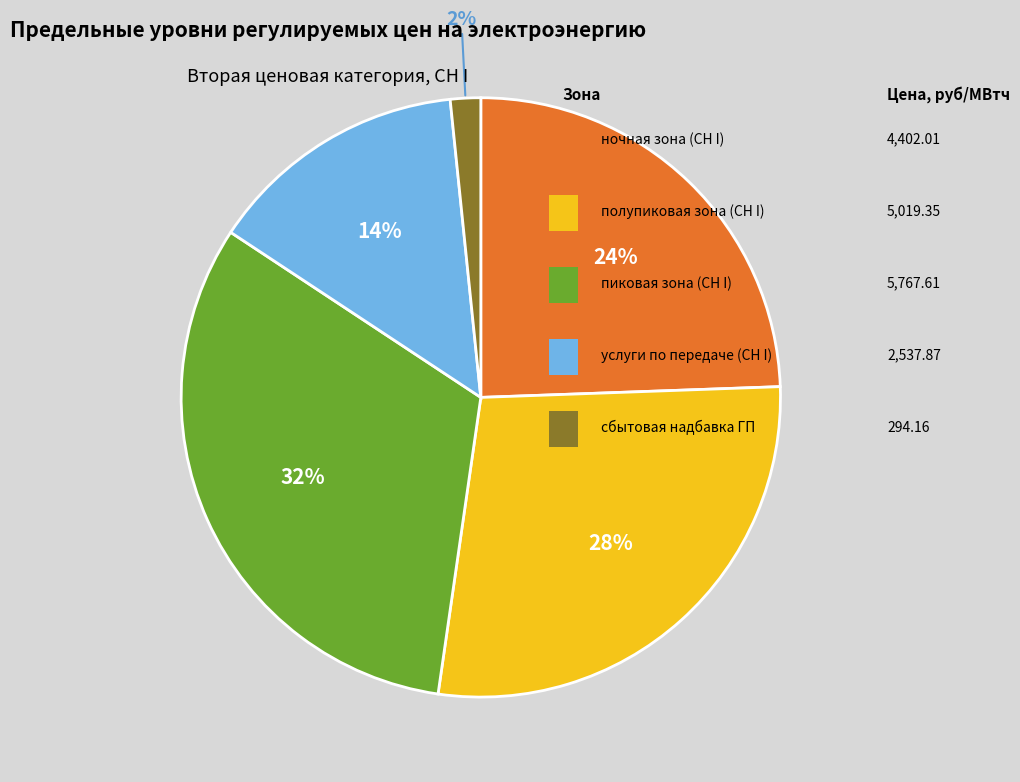

Count the number of slices in the pie.

5